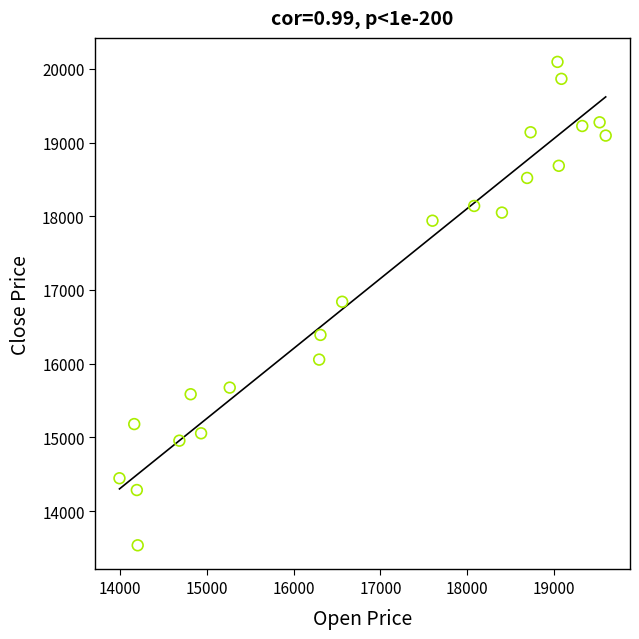

What is the range of Y values (max minus min)?

6560